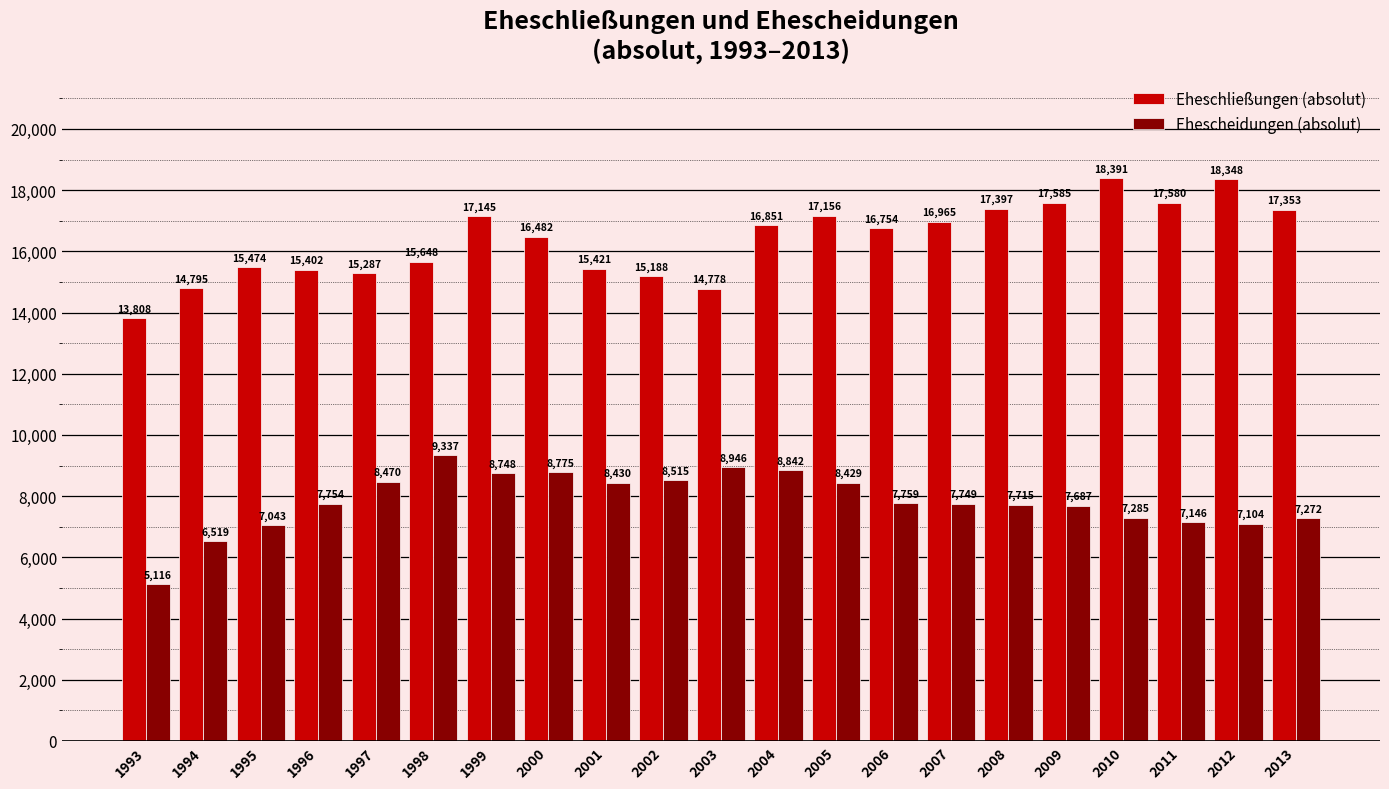

At which category is the sum across all series the highest?

1999